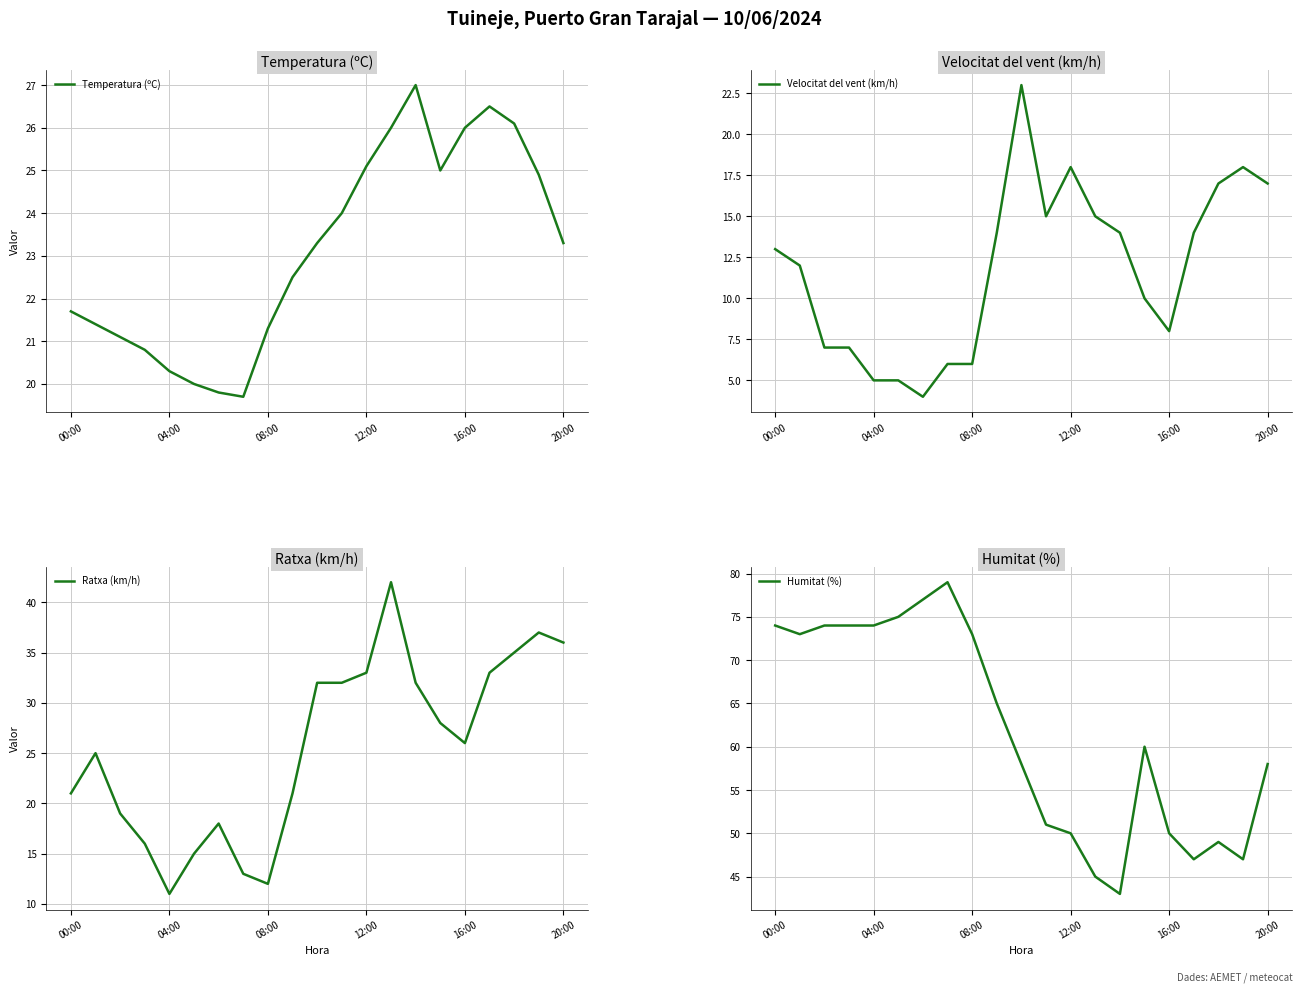

True or false: Temperatura (ºC) and Humitat (%) intersect in this chart.

False